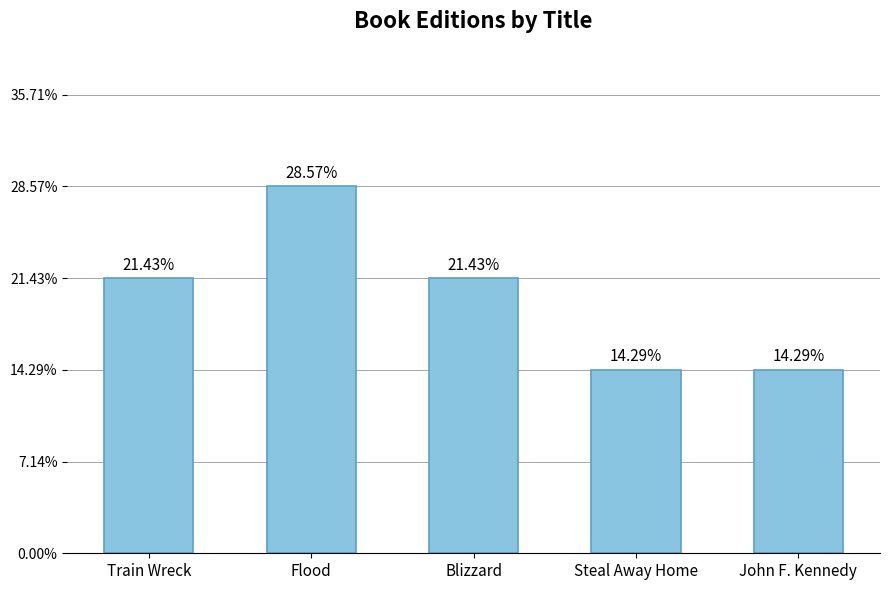

What is the change in value from Blizzard to John F. Kennedy?

-1